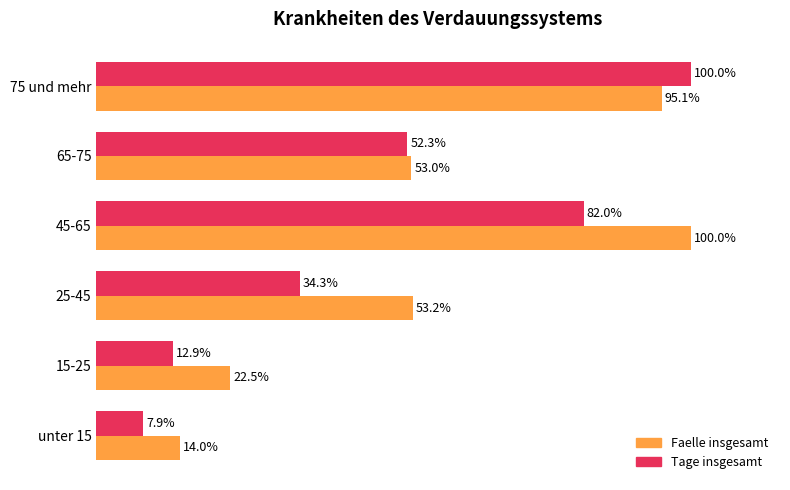

Which series has the largest range (max minus min)?

Tage insgesamt